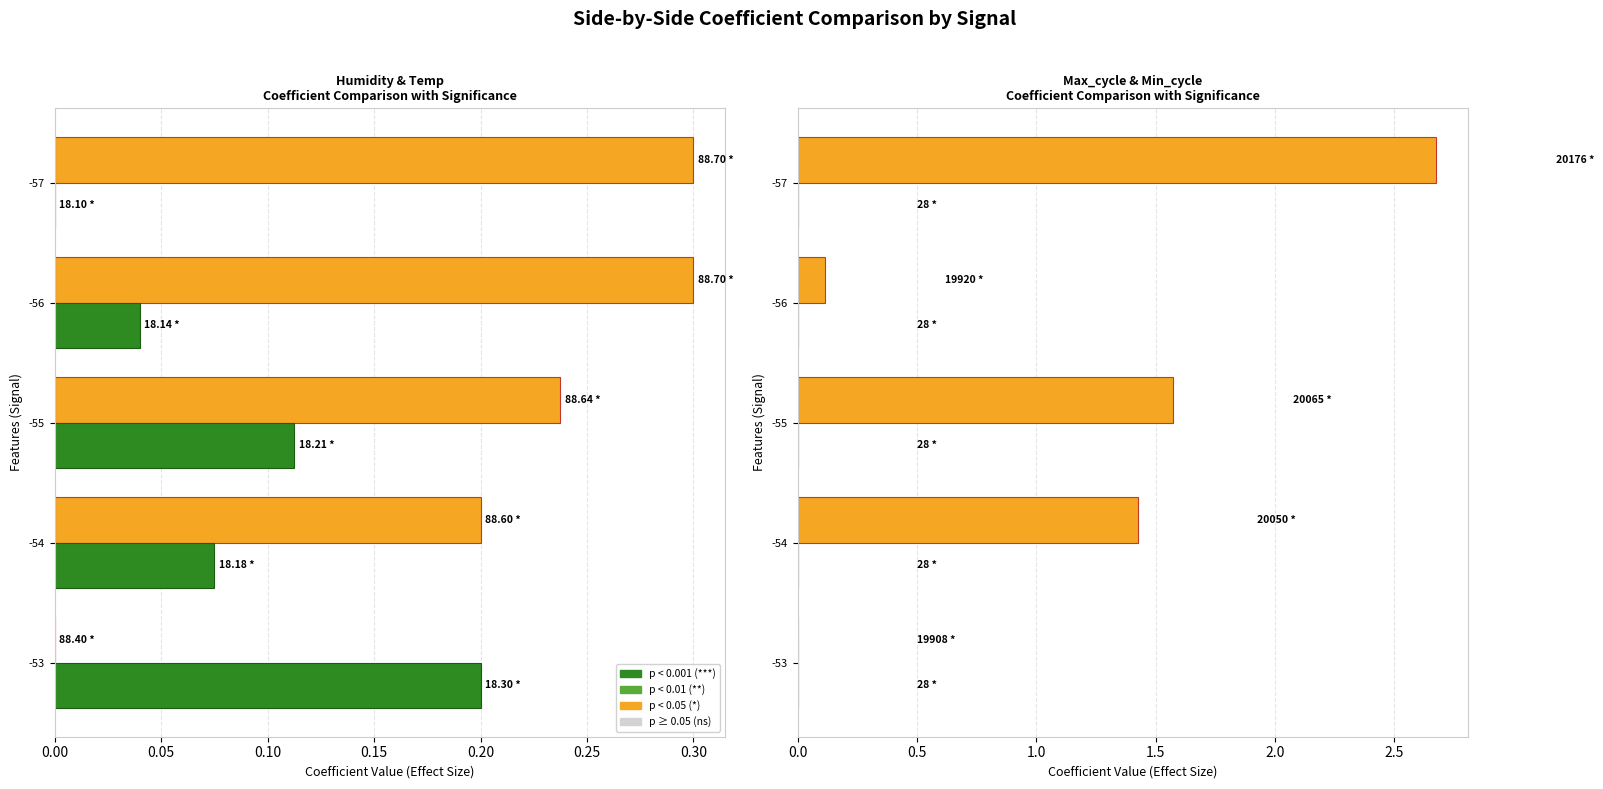

What is the spread (max minus min) of values at 0.00?

0.4